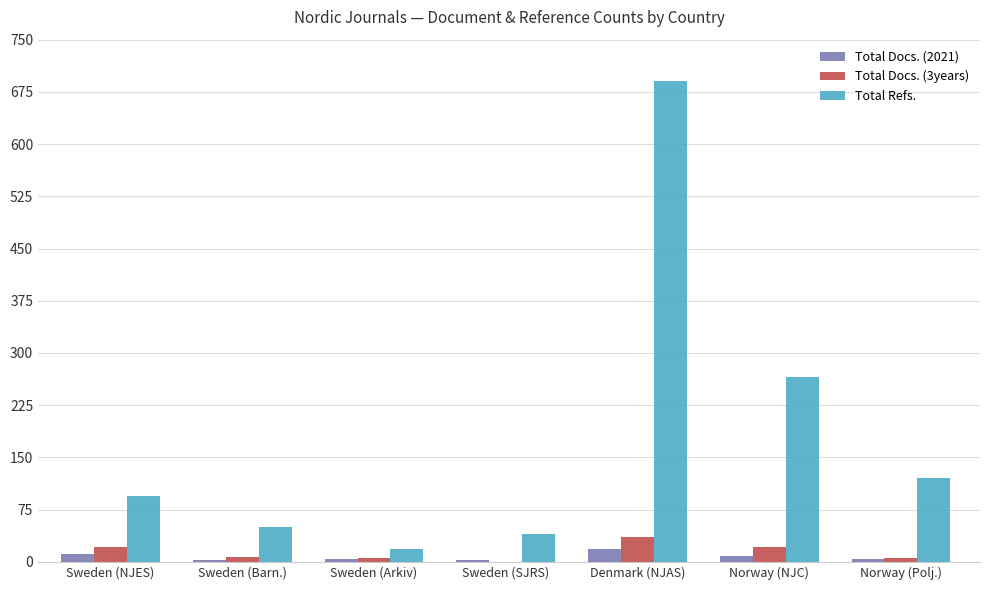

What is the sum of the Total Docs. (3years) values at Sweden (NJES) and Sweden (SJRS)?

22